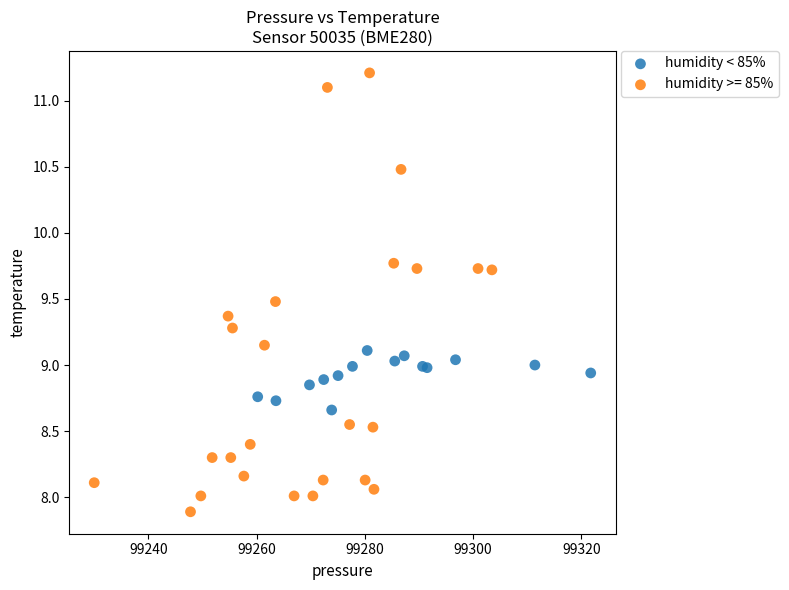

Which series reaches the minimum Y coordinate?

humidity >= 85%